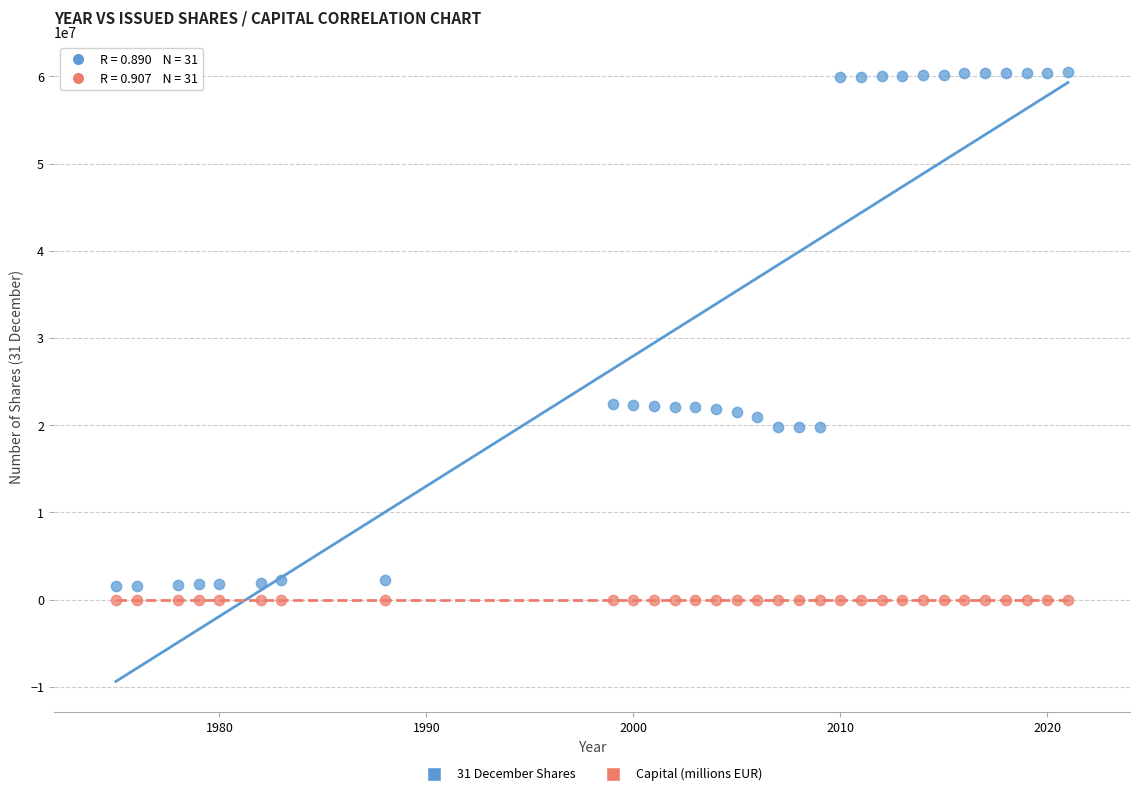

Across all data points, what is the range of X values (max minus min)?

46.0